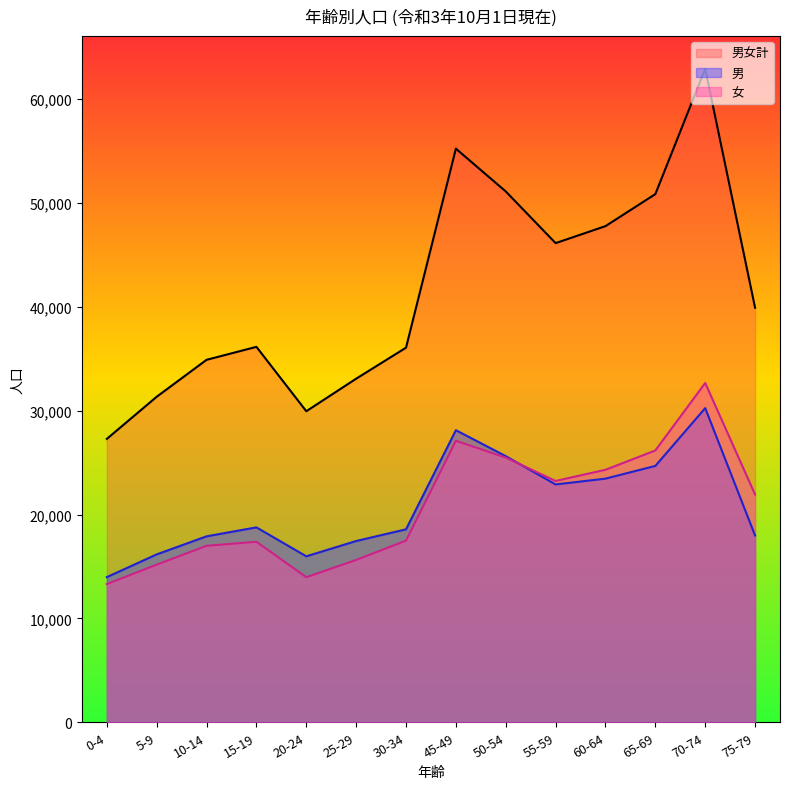

What is the sum of all 男女計 values?

582738